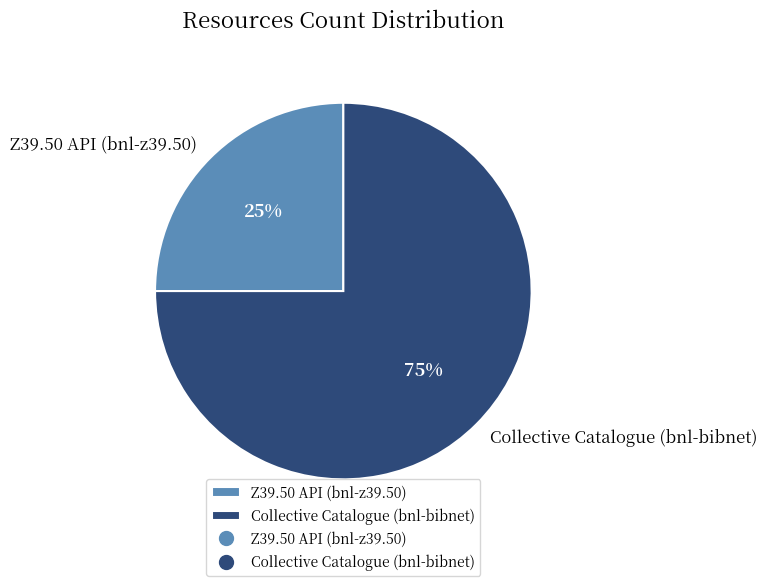

To the nearest percent, what is the difference between the largest and smallest slice percentages?

50%